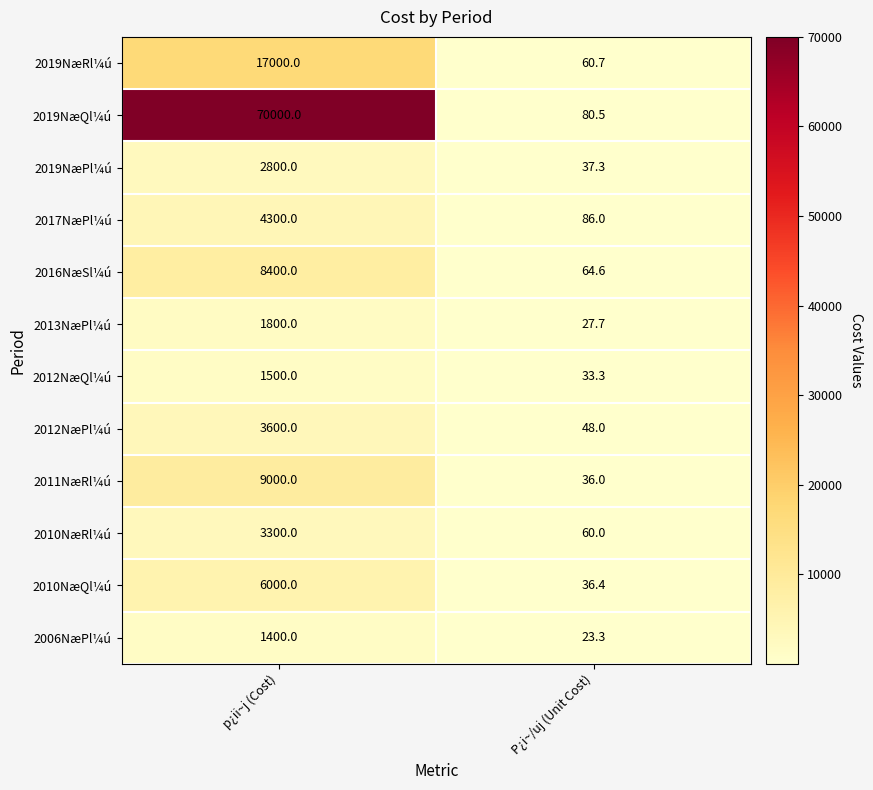

What is the spread (max minus min) of values at p¿ii~j (Cost)?

68600.0